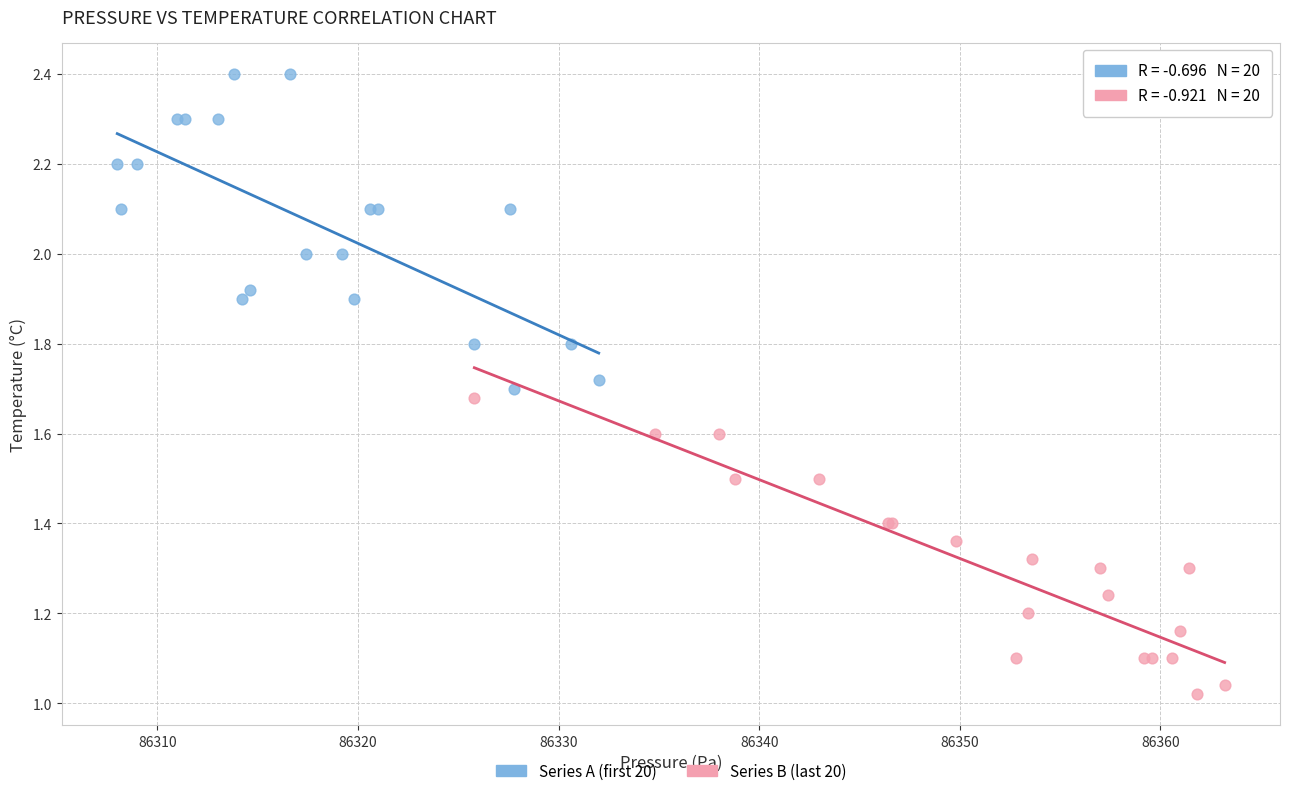

What are all the series names shown in the legend?

Series A (first 20), Series B (last 20)